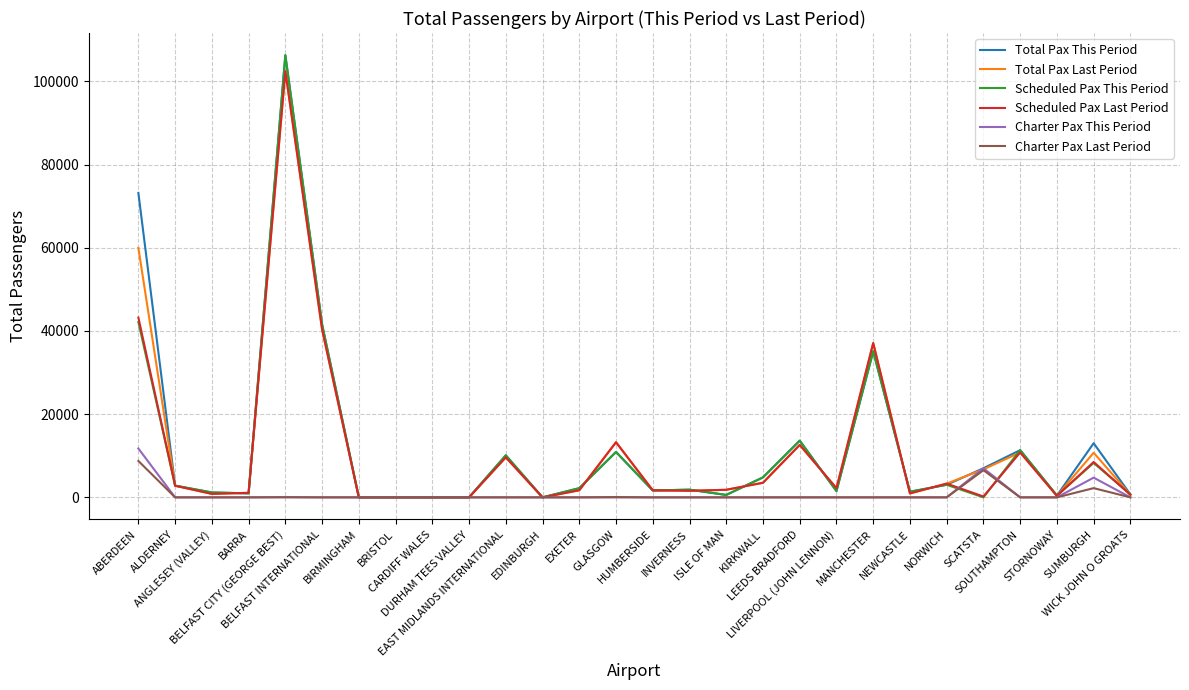

What is the highest value of the Scheduled Pax Last Period series?

102419